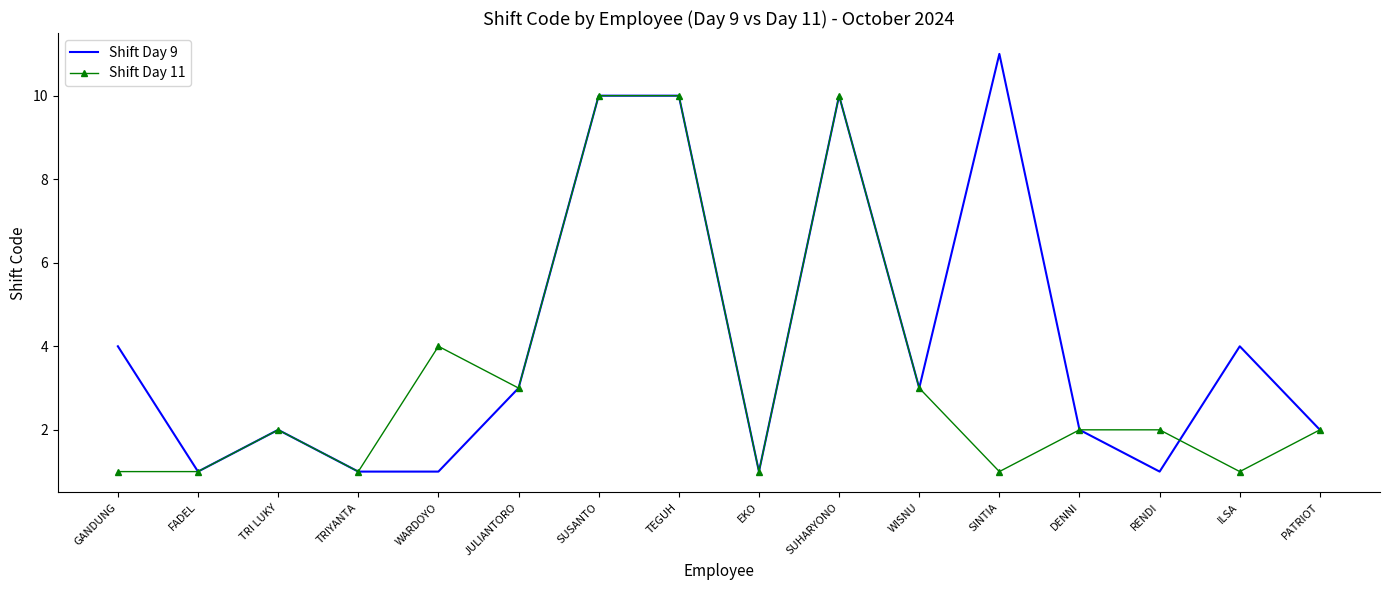

What is the total value across all series at ILSA?

5